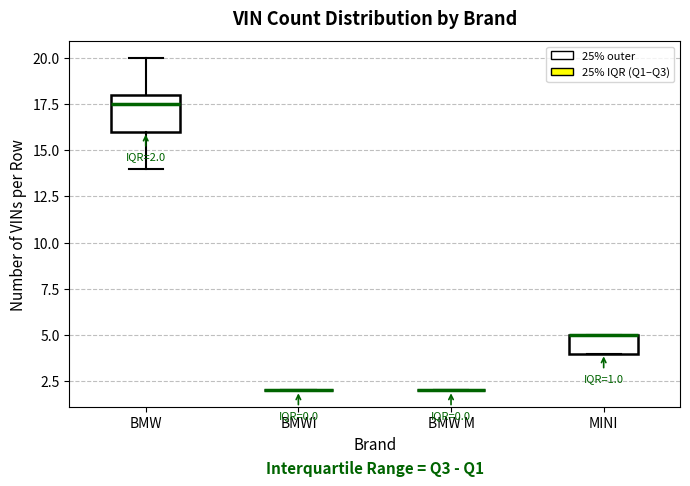

Which box is the tallest, from its lower edge to its upper edge?

BMW